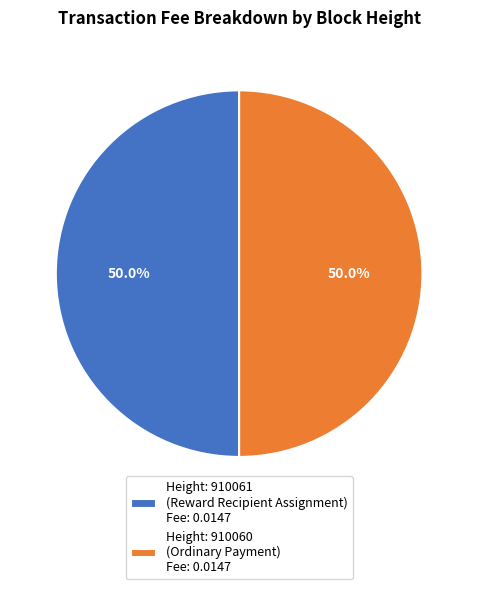

To the nearest percent, what is the difference between the largest and smallest slice percentages?

0%